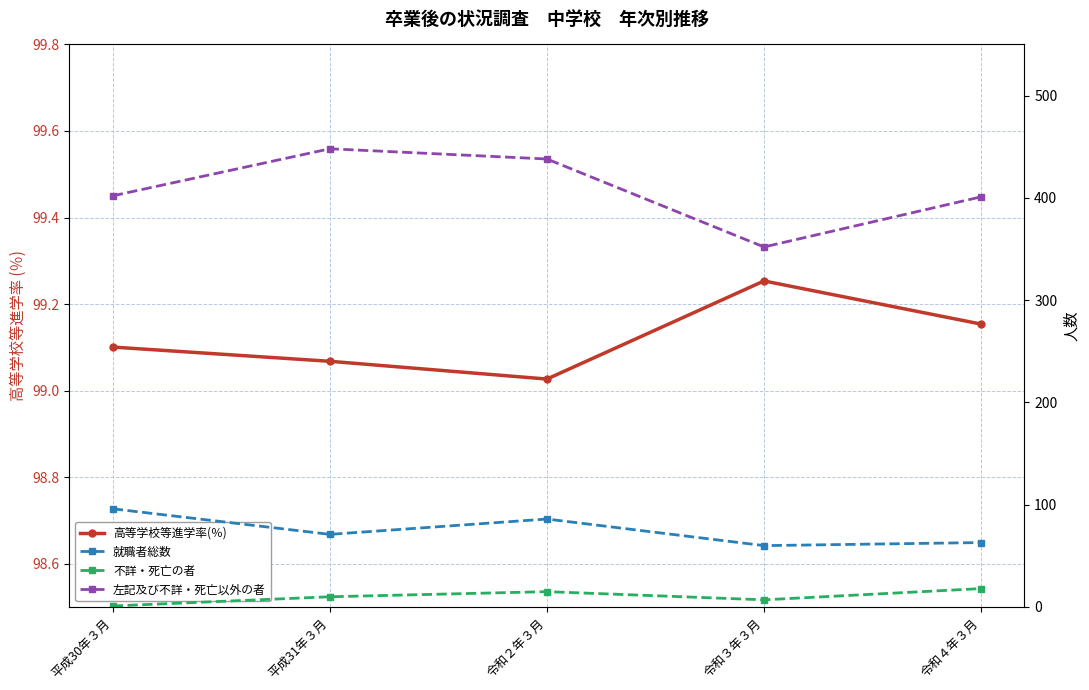

What is the label of the 4th point from the right?

平成31年３月